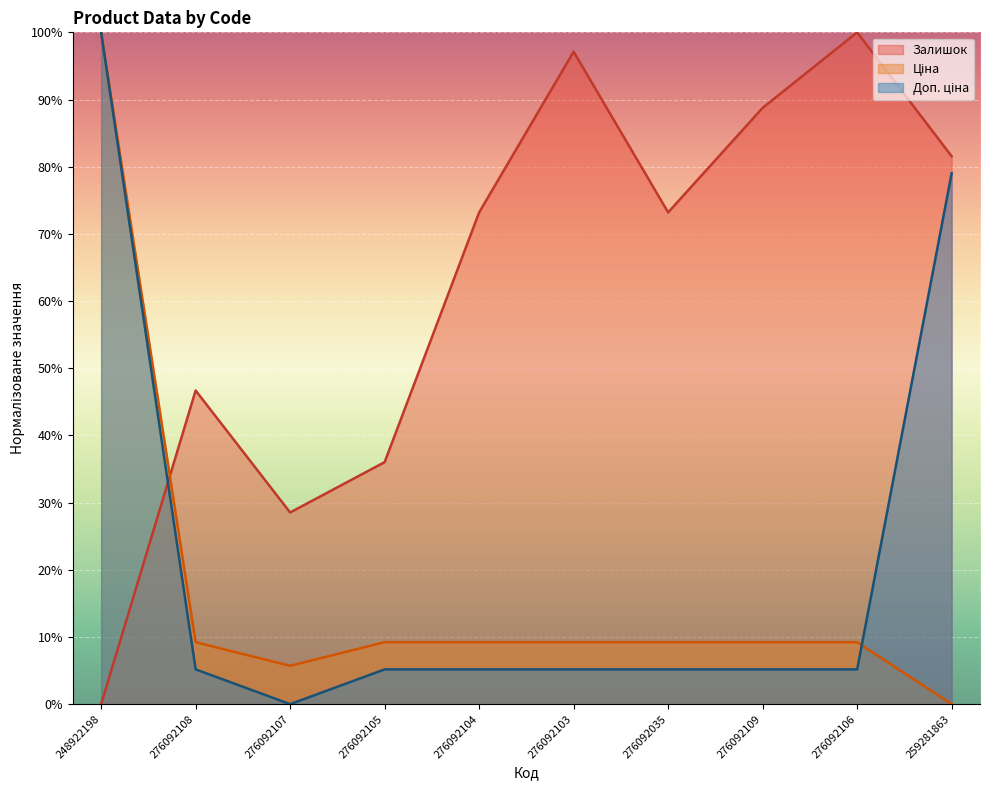

At how many categories does at least one series exceed 37?

8